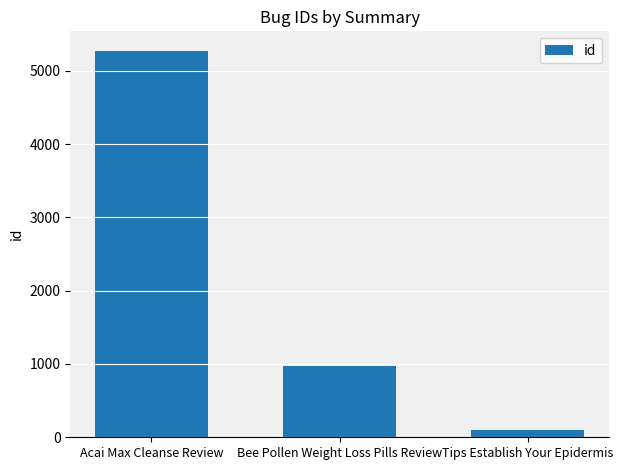

List the labels in order of value, largest first.

Acai Max Cleanse Review, Bee Pollen Weight Loss Pills Review, Tips Establish Your Epidermis